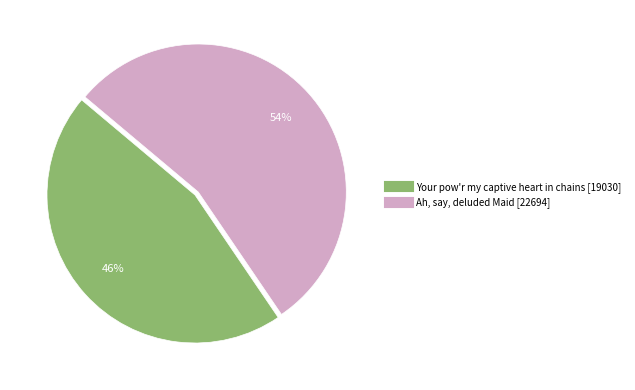

To the nearest percent, what portion does Your pow'r my captive heart in chains [19030] represent?

46%